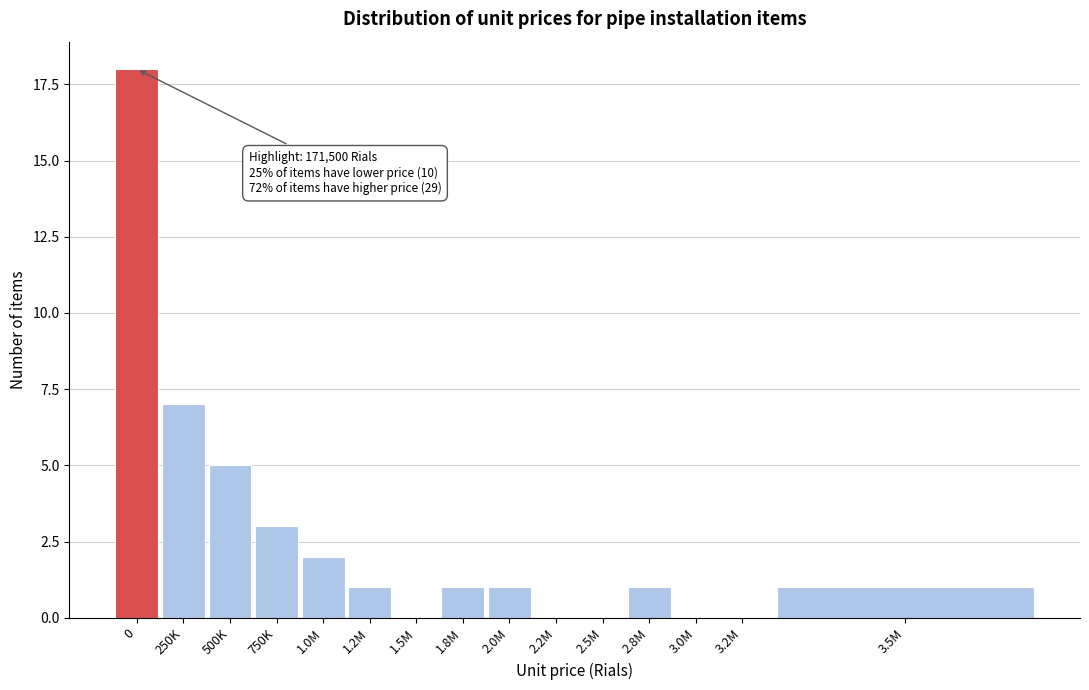

Reading left to right, list all the values displayed in this chart.

0=18	250K=7	500K=5	750K=3	1.0M=2	1.2M=1	1.5M=0	1.8M=1	2.0M=1	2.2M=0	2.5M=0	2.8M=1	3.0M=0	3.2M=0	3.5M=1